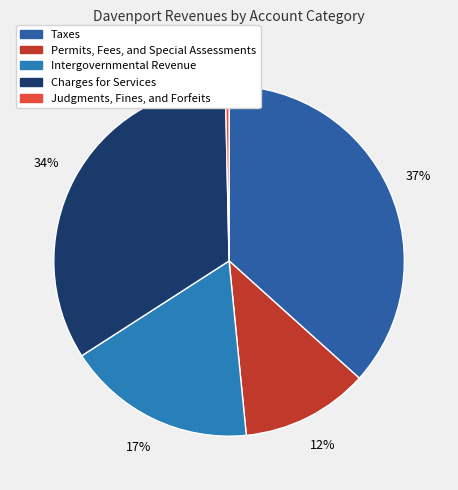

Which has a higher value, Permits, Fees, and Special Assessments or Intergovernmental Revenue?

Intergovernmental Revenue